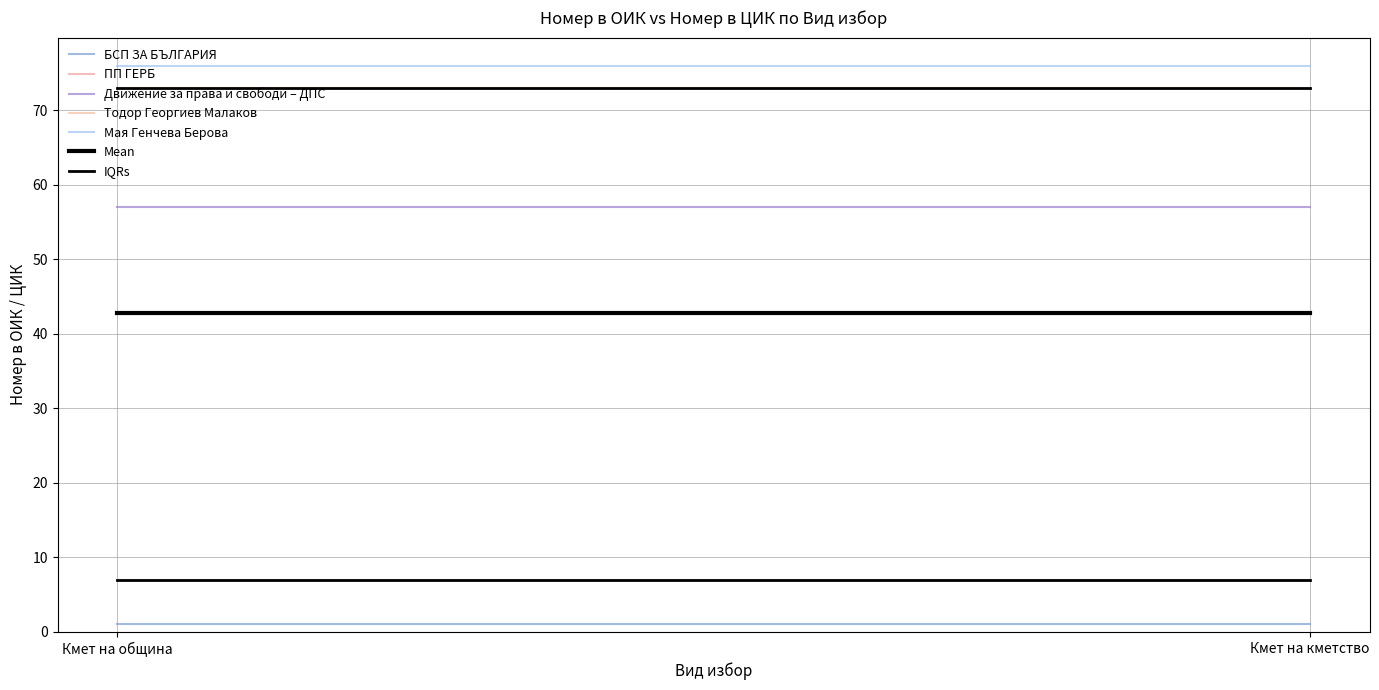

At how many categories does at least one series exceed 68?

2